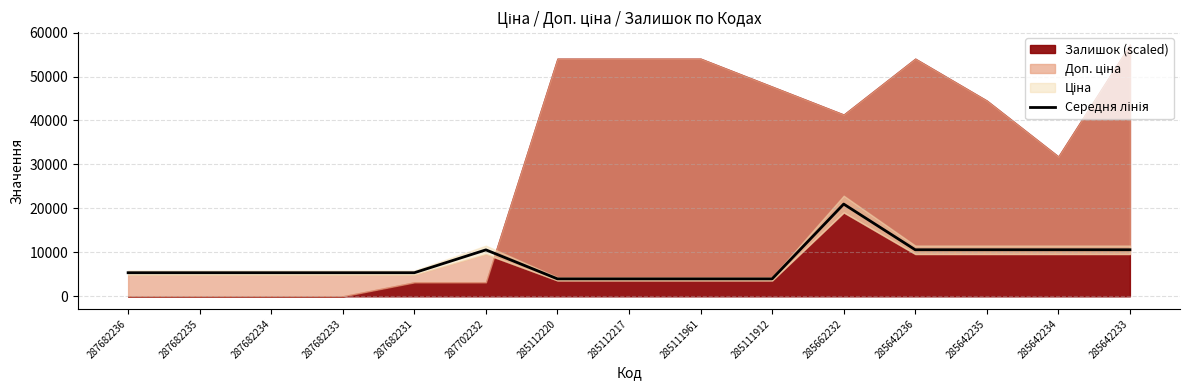

Rank the categories by value from lowest to highest.

285112220, 285112217, 285111961, 285111912, 287682236, 287682235, 287682234, 287682233, 287682231, 287702232, 285642236, 285642235, 285642234, 285642233, 285662232